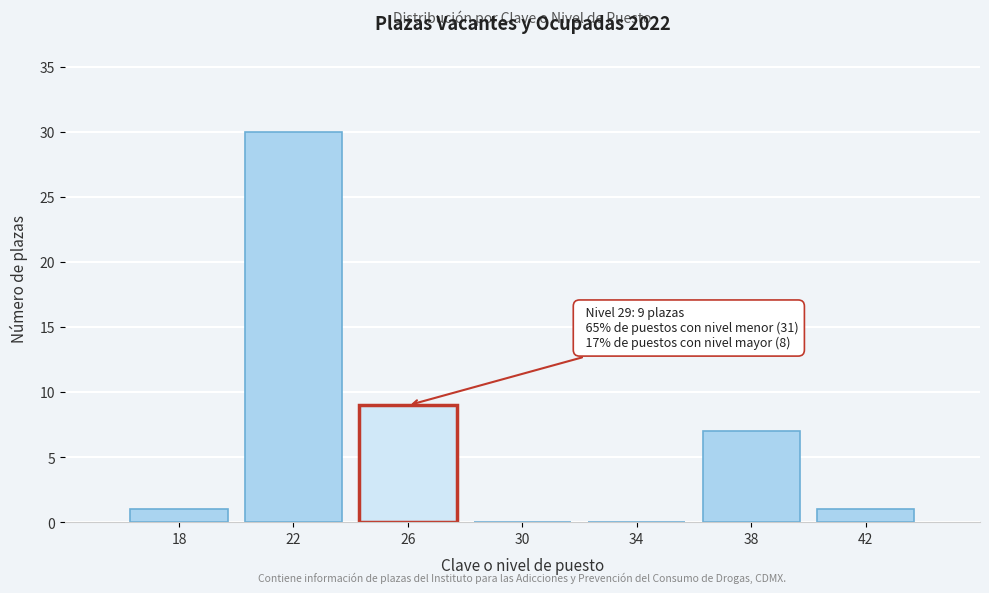

Reading left to right, extract all data points from this chart.

18=1	22=30	26=9	30=0	34=0	38=7	42=1